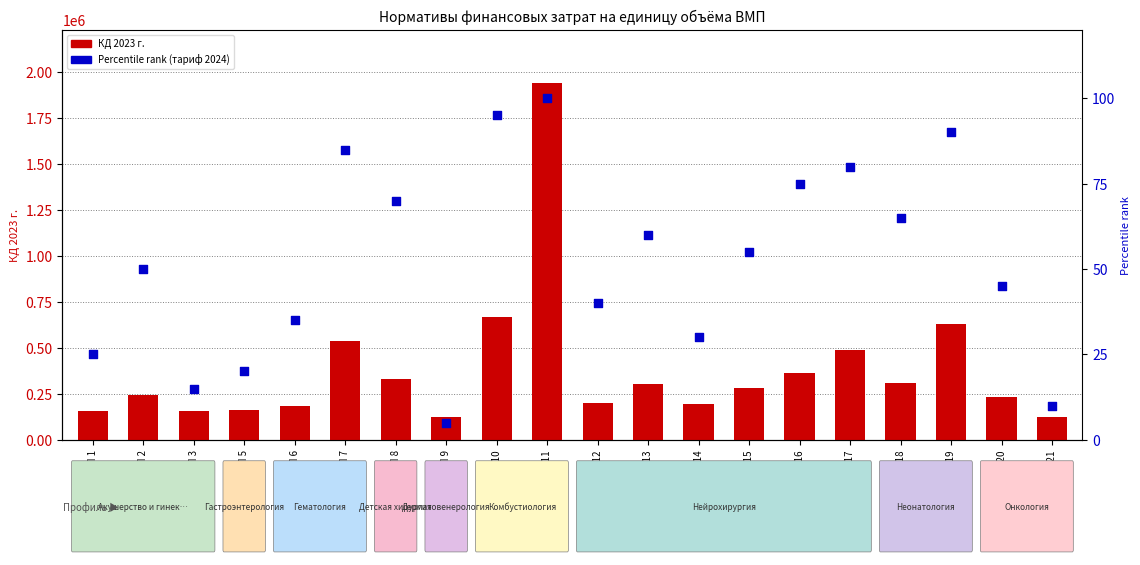

At which category is the sum across all series the highest?

ВМП 11